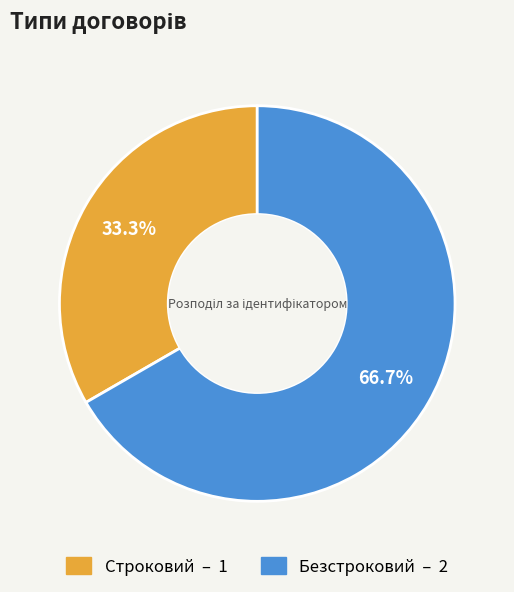

To the nearest percent, what percentage of the pie is Строковий?

33%